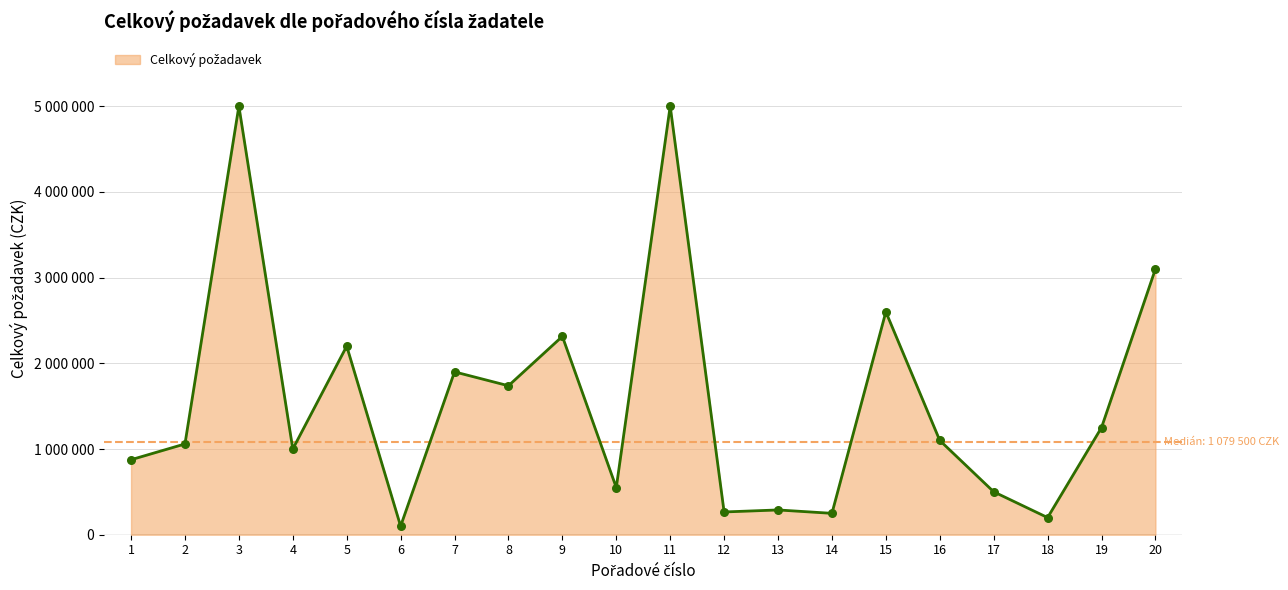

Approximately how many times larger is the value at 19 compared to 11?

0.2